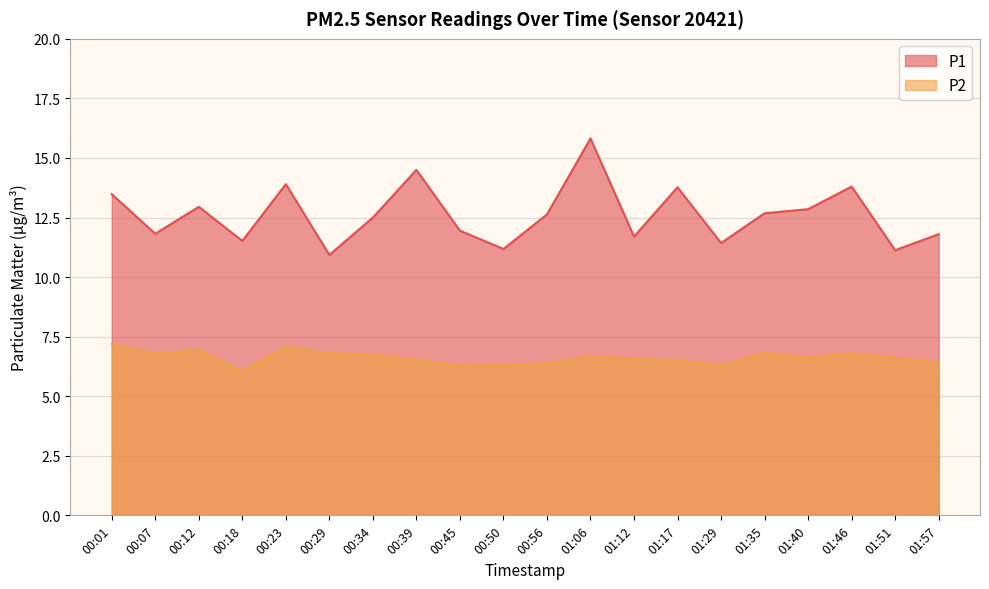

At which category is the sum across all series the highest?

01:06